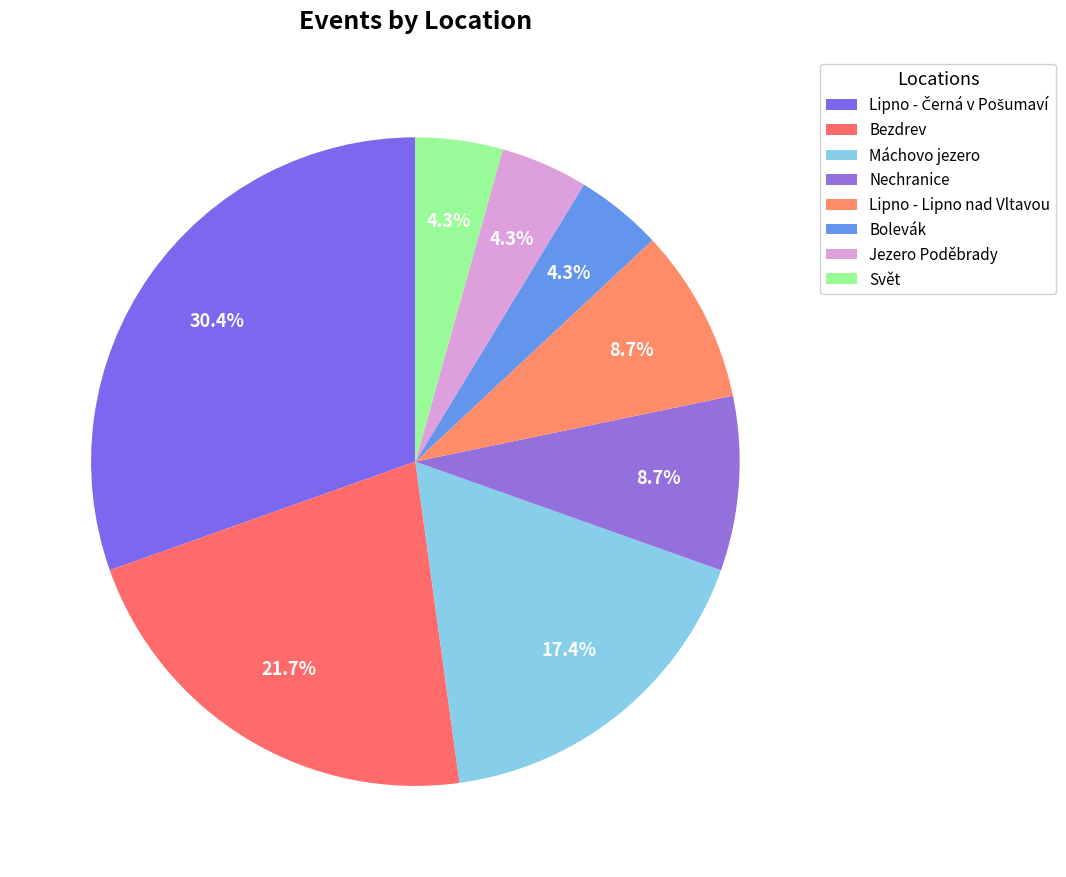

Rank the categories by value from lowest to highest.

Bolevák, Jezero Poděbrady, Svět, Nechranice, Lipno - Lipno nad Vltavou, Máchovo jezero, Bezdrev, Lipno - Černá v Pošumaví